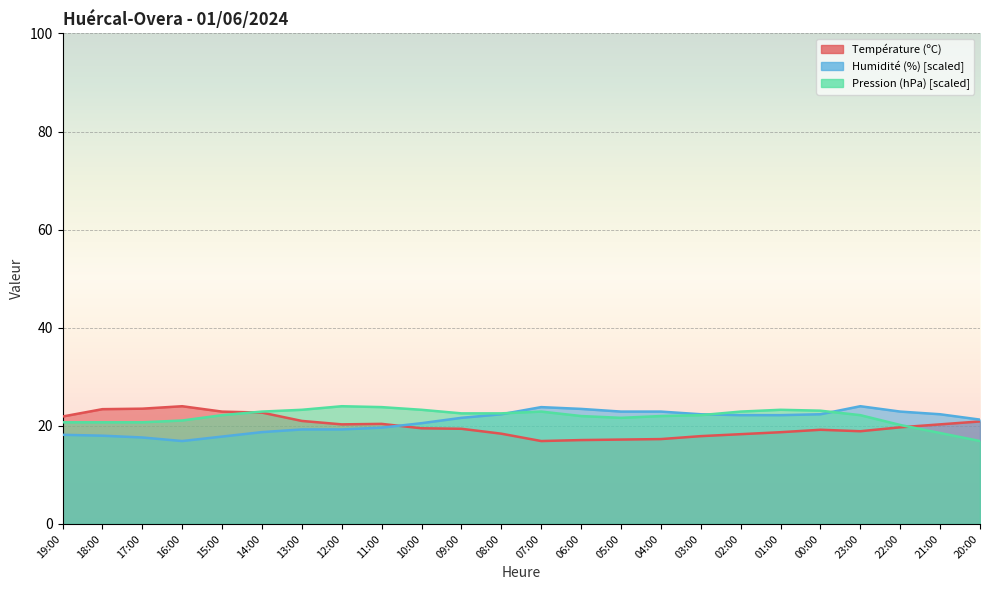

Which category has the lowest value across all series?

07:00